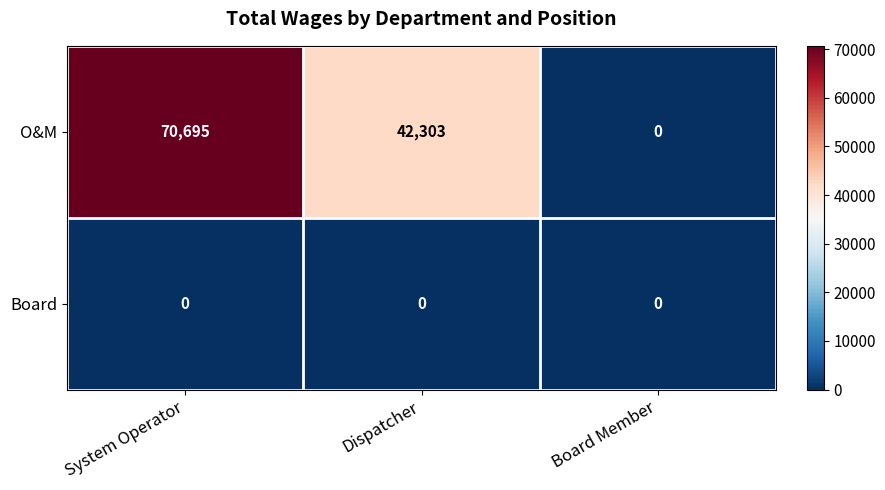

How many categories are shown in the chart?

3